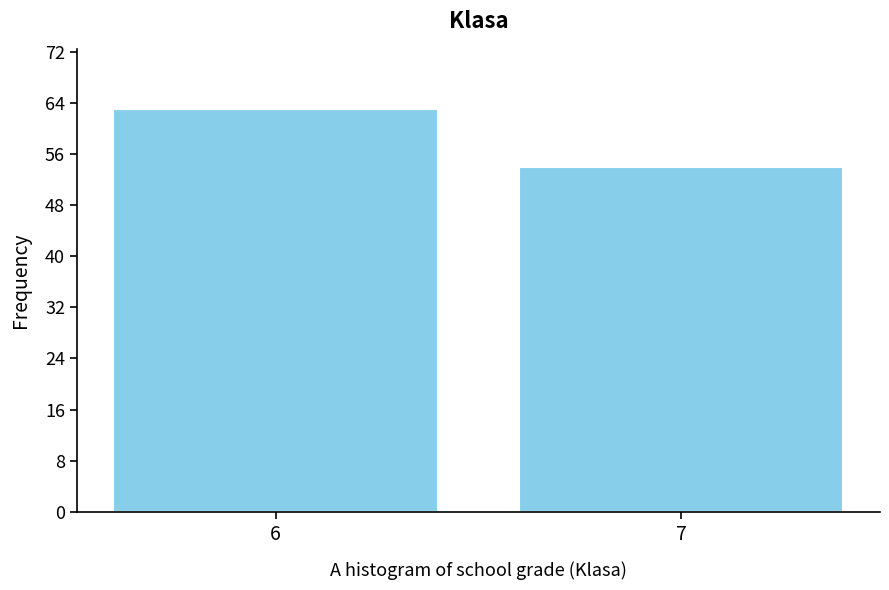

Reading left to right, extract all data points from this chart.

6=63	7=54